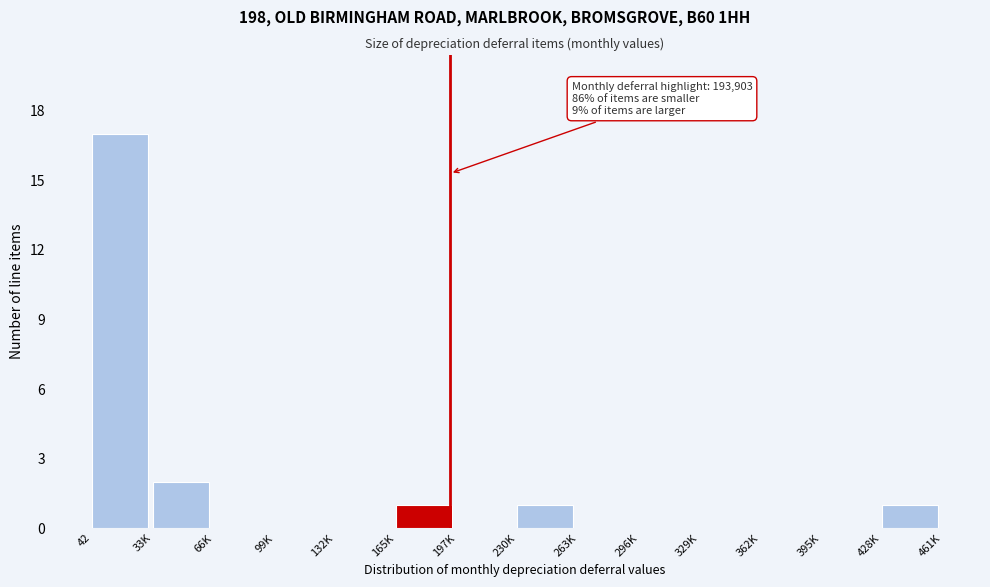

Reading left to right, what are all the values shown in this chart?

42=17	33K=2	66K=0	99K=0	132K=0	165K=1	197K=0	230K=1	263K=0	296K=0	329K=0	362K=0	395K=0	428K=1